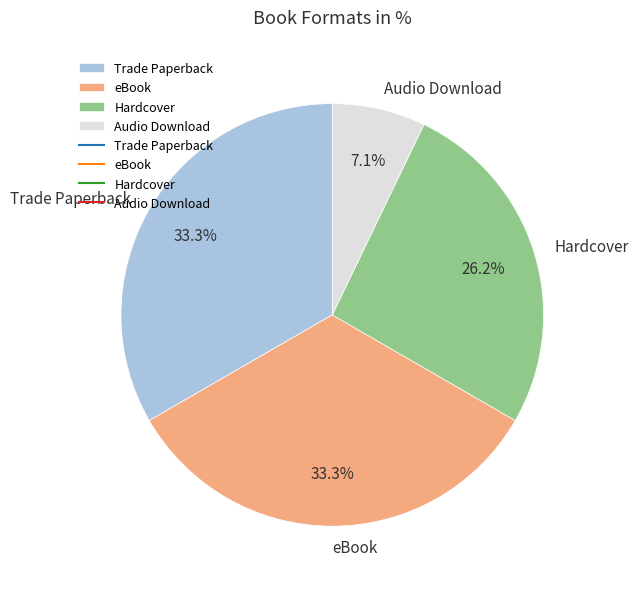

To the nearest percent, what is the average slice percentage?

25%